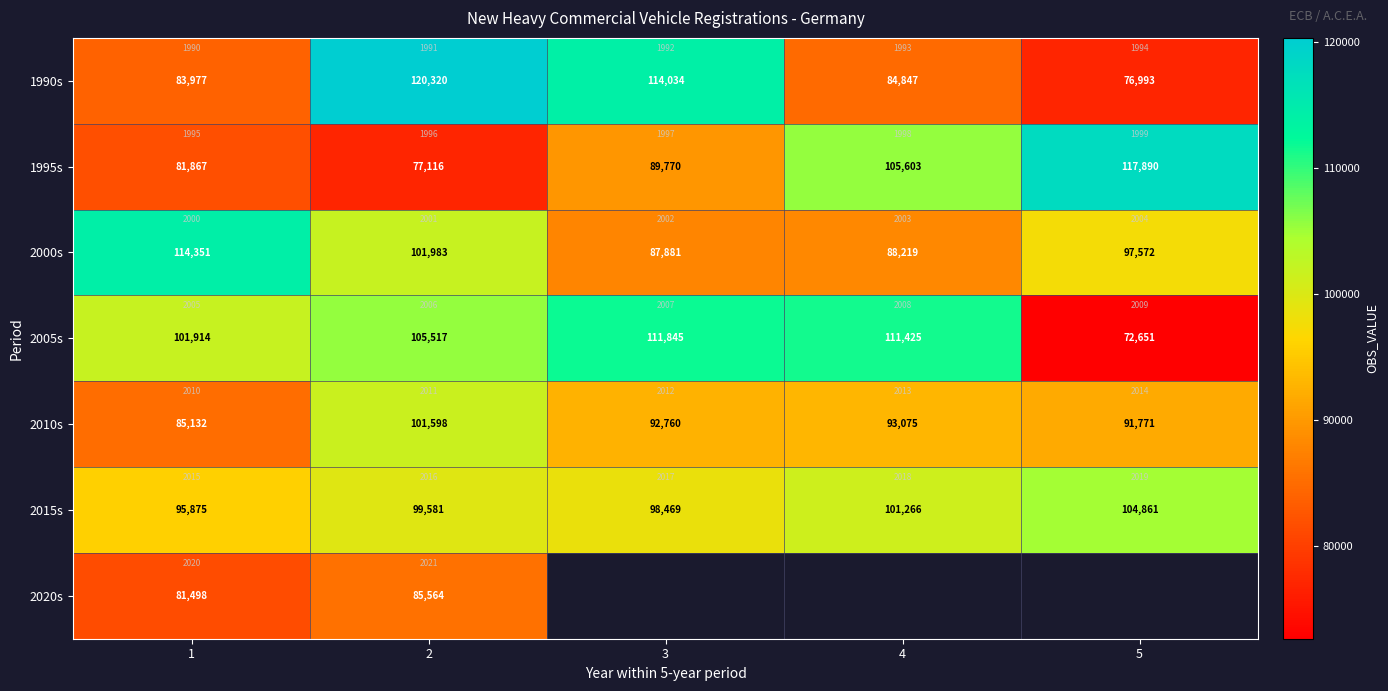

At how many categories does at least one series exceed 105904?

5